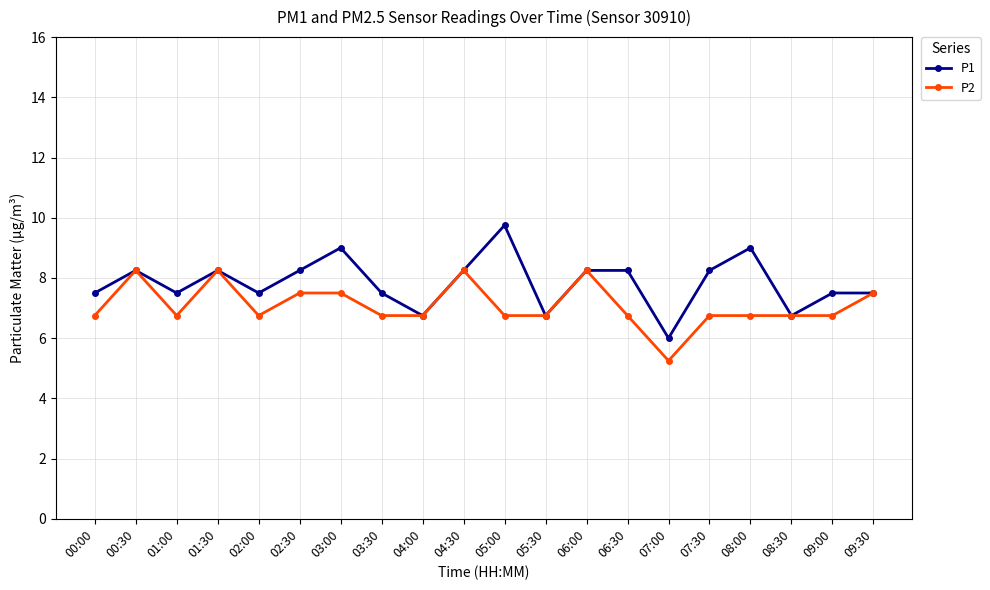

Where is the first local maximum for P2?

00:30